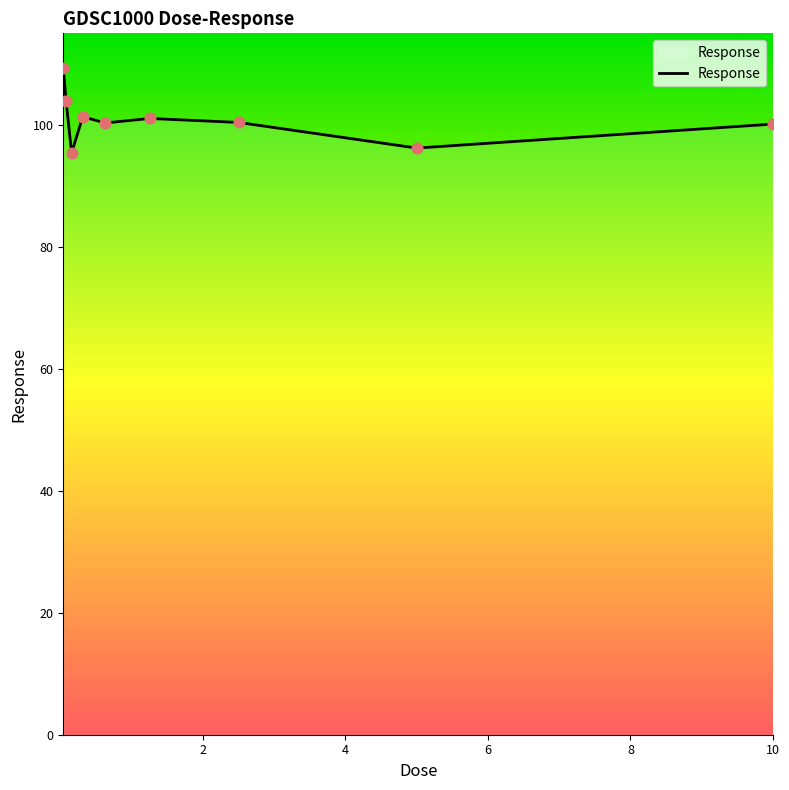

What is the smallest value displayed?

95.4